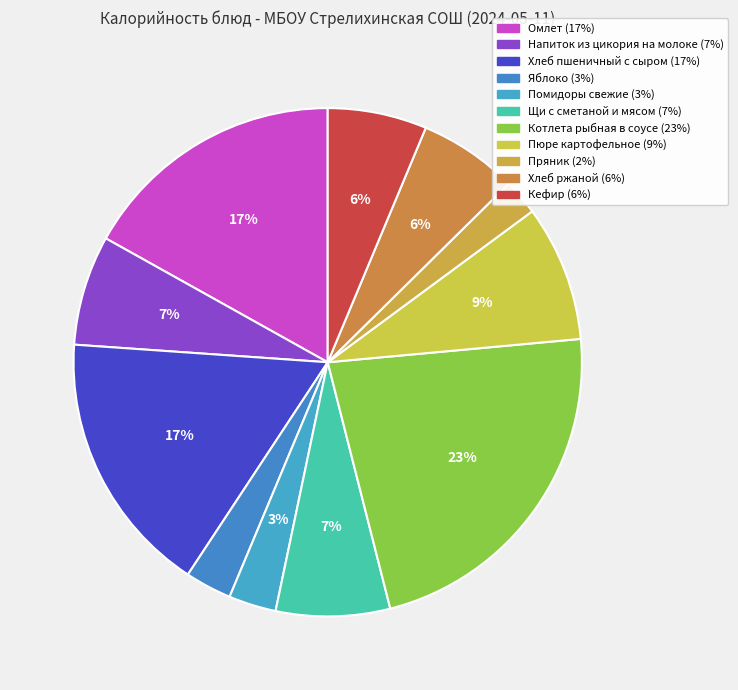

Count the number of slices in the pie.

11